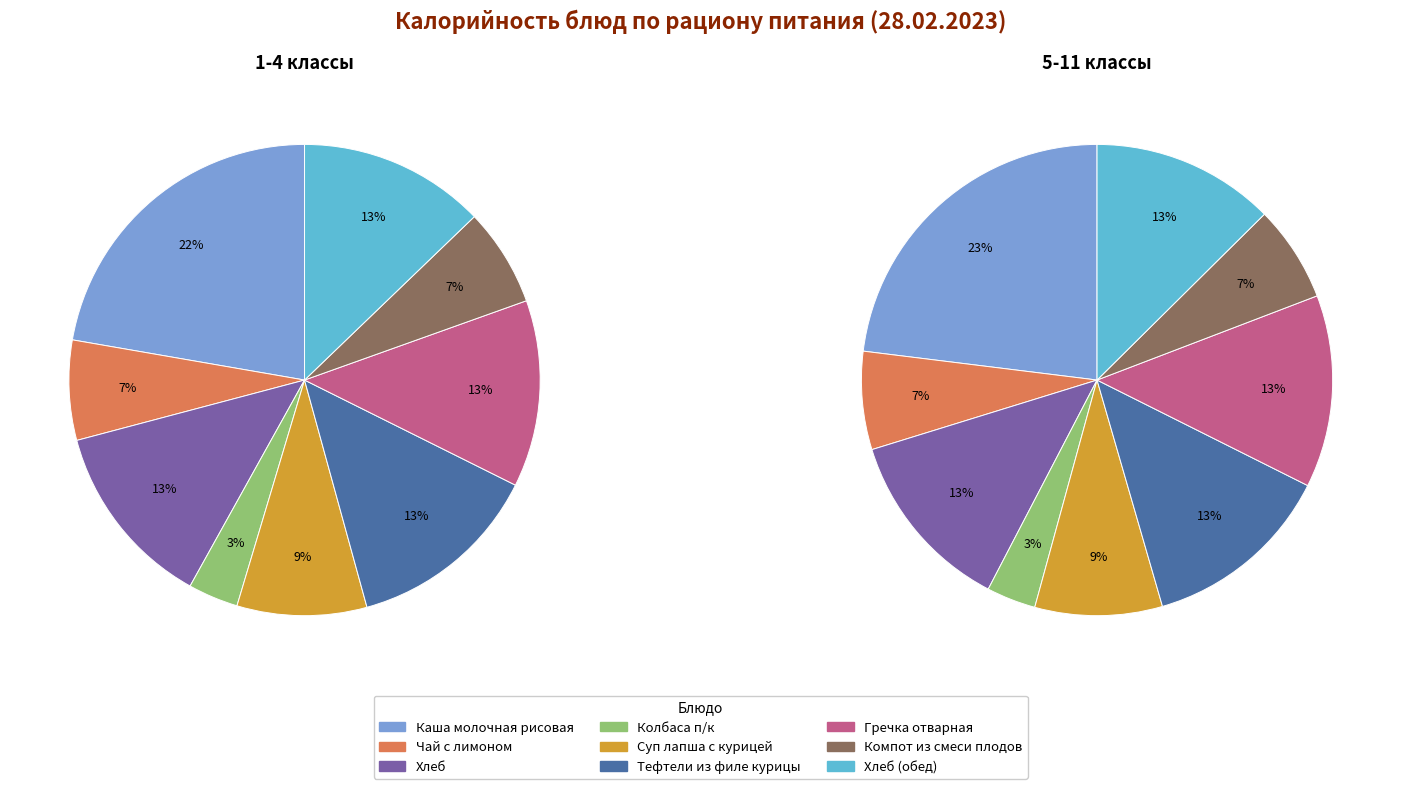

The Чай с лимоном slice represents 7% of the pie. True or false?

True